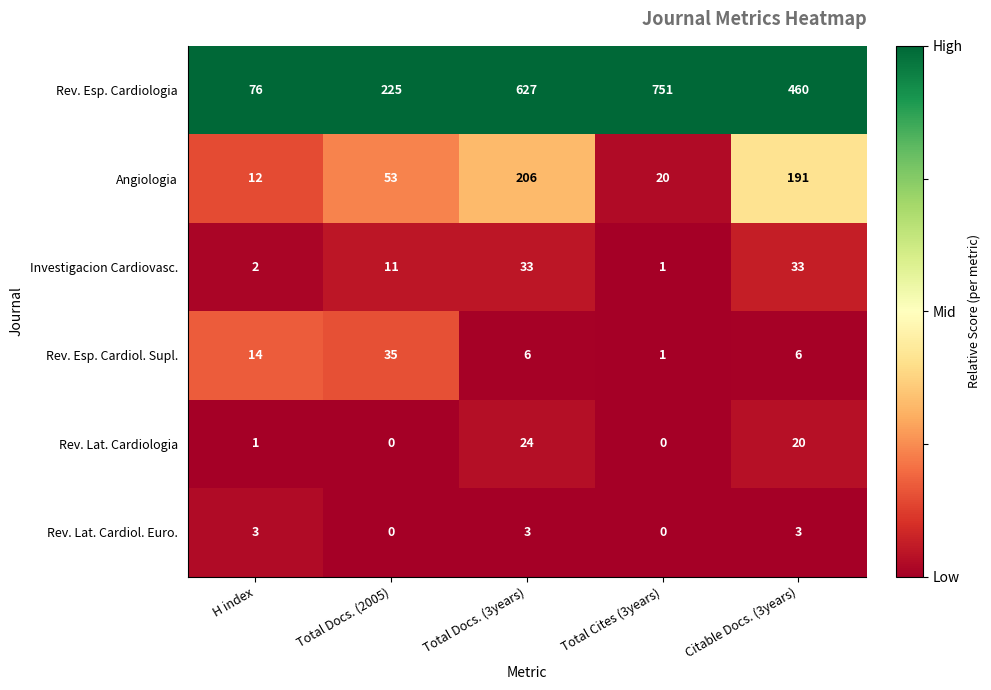

Rank the series by their maximum value, from highest to lowest.

Rev. Esp. Cardiologia, Angiologia, Rev. Esp. Cardiol. Supl., Investigacion Cardiovasc., Rev. Lat. Cardiologia, Rev. Lat. Cardiol. Euro.